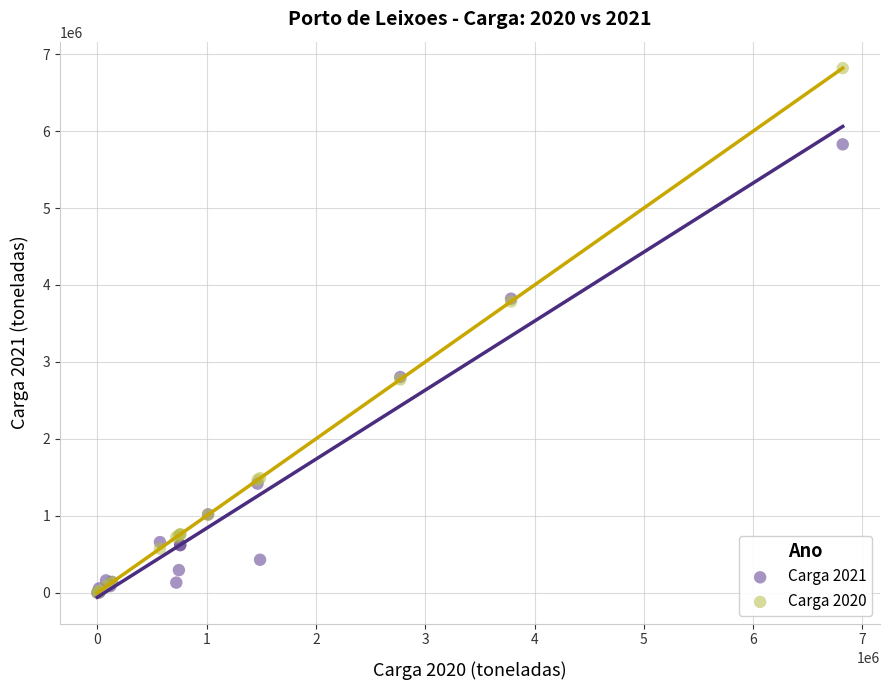

What are all the series names shown in the legend?

Carga 2021, Carga 2020